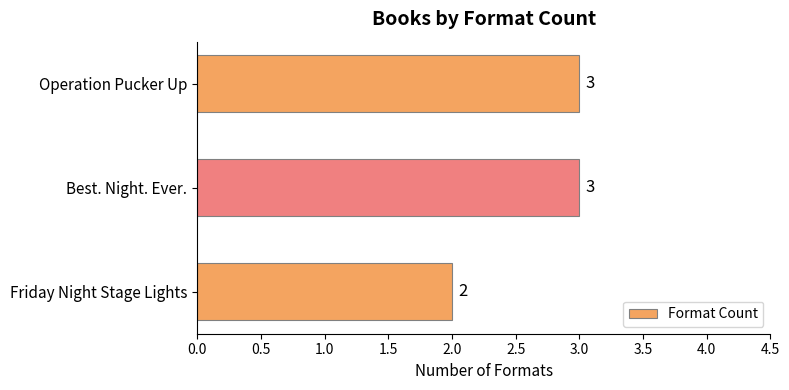

What is the average value?

3